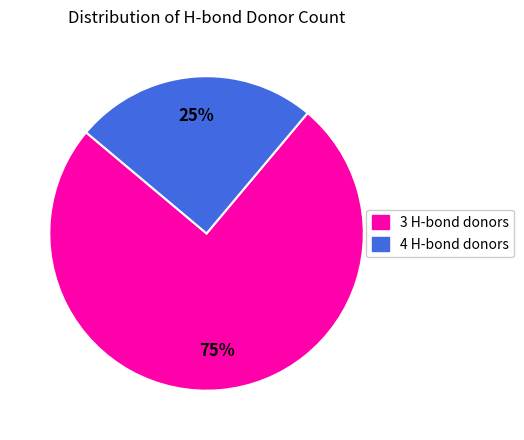

Does any single category account for the majority?

Yes